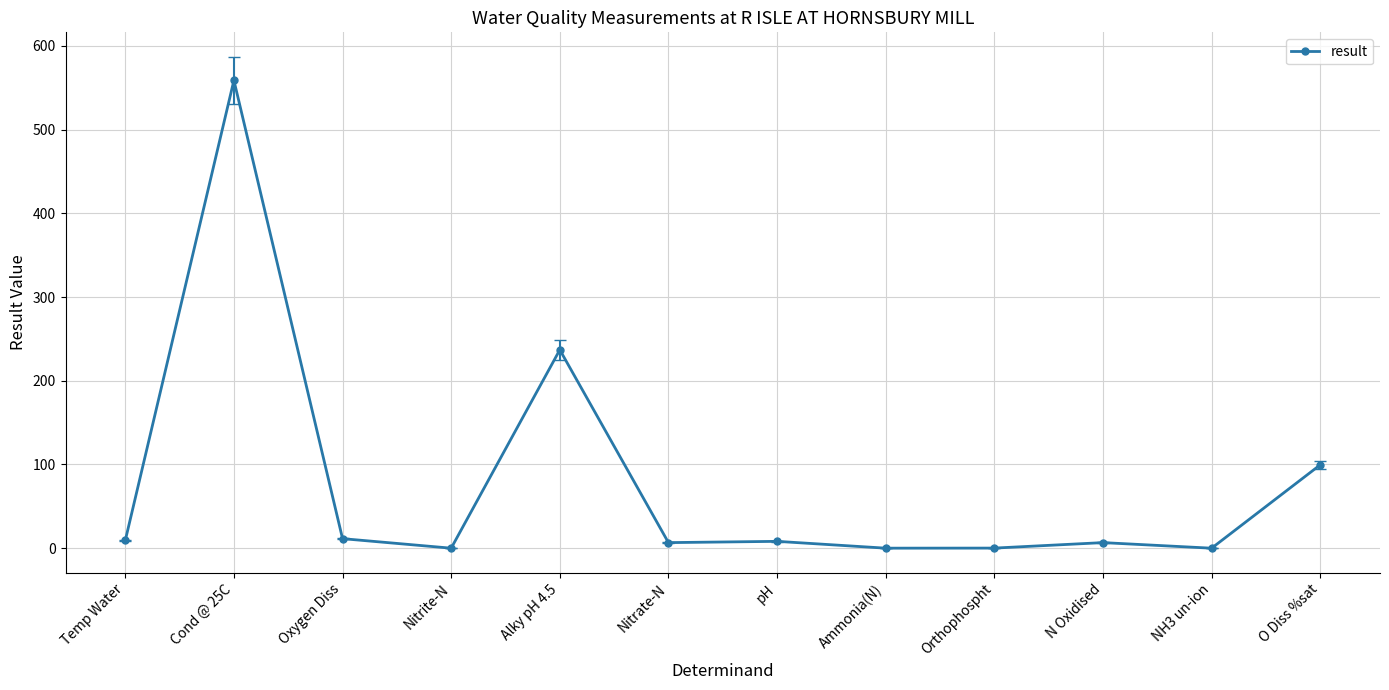

What is the average value?

78.2